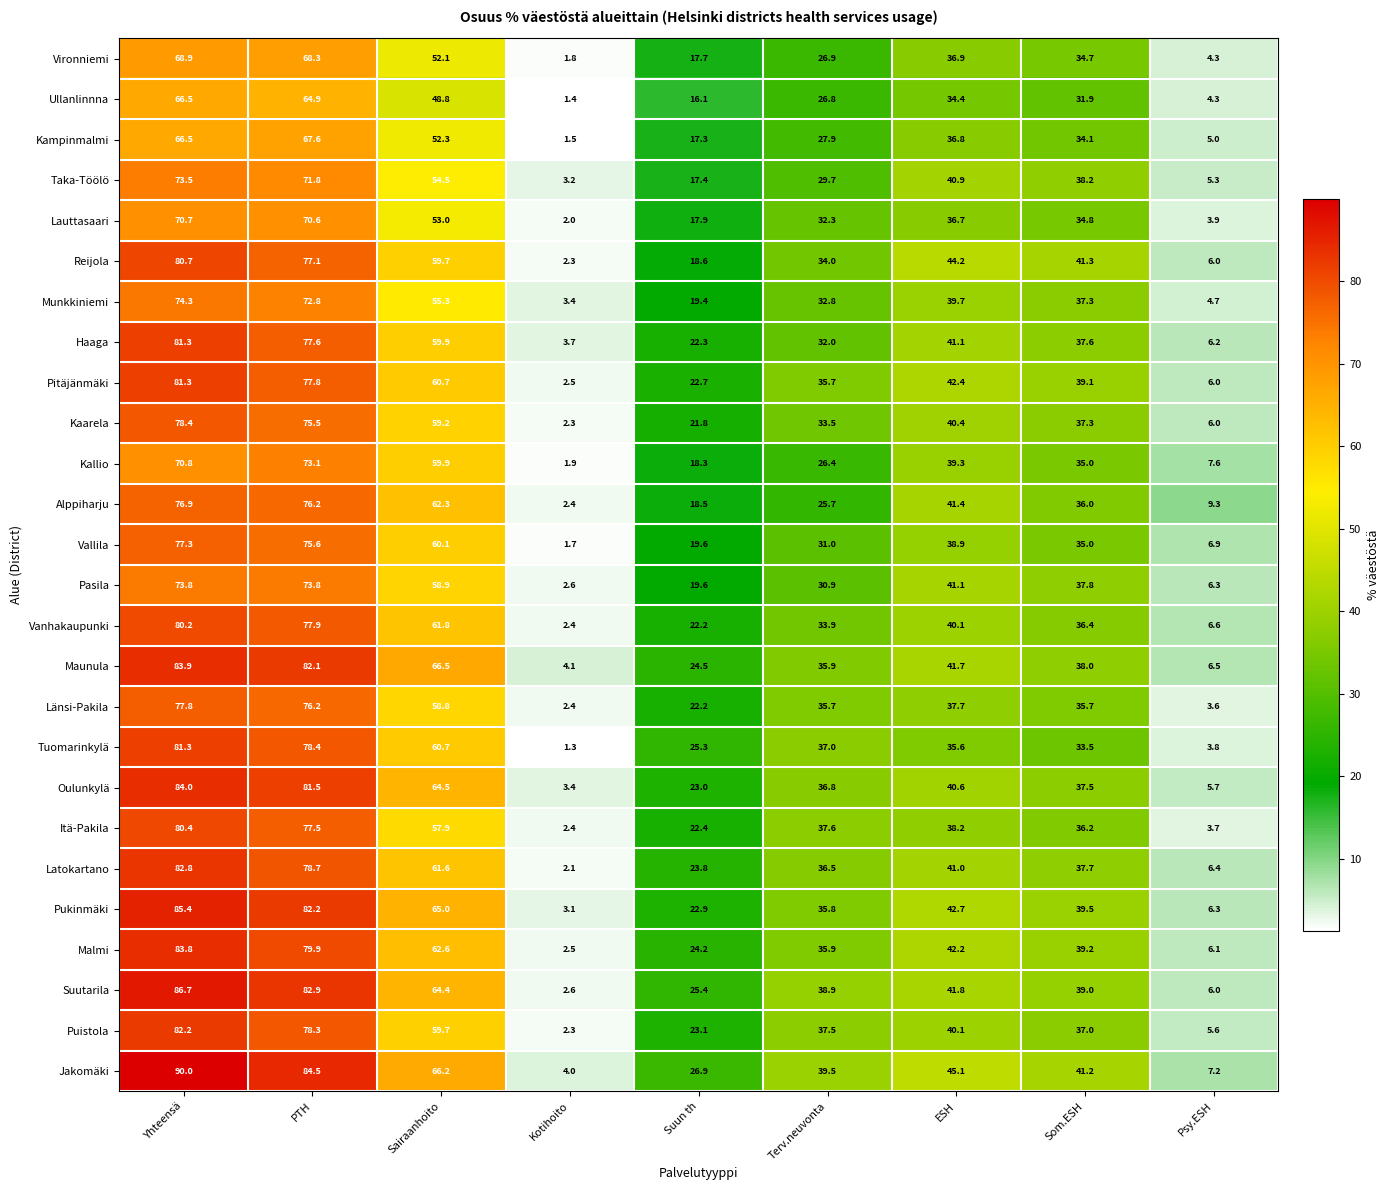

What is the maximum value shown in the chart?

90.0